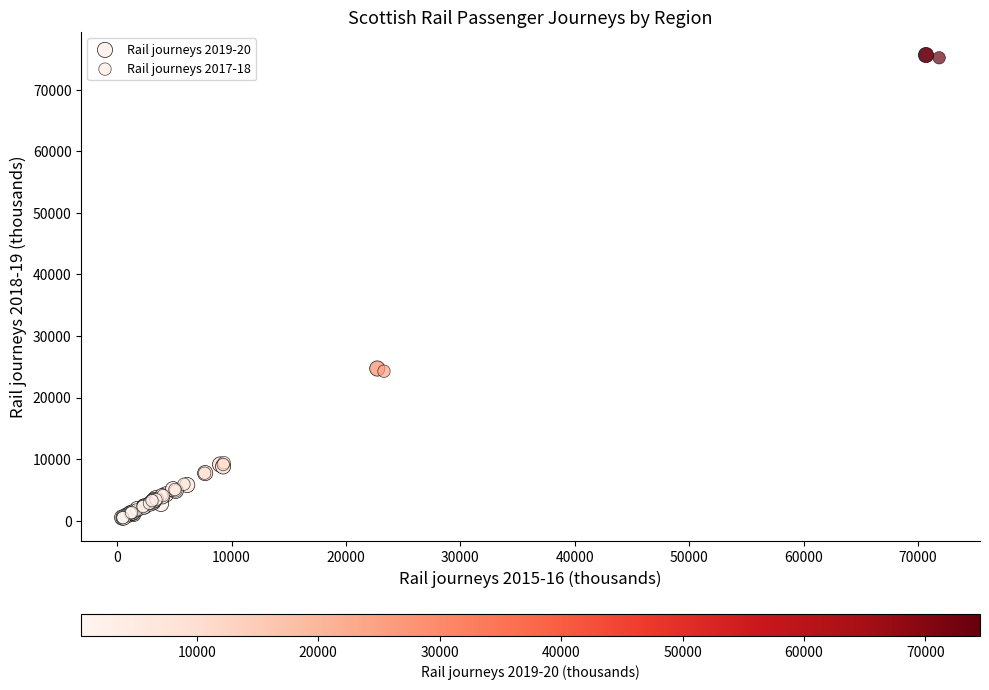

Which series has the largest Y range (max minus min)?

Rail journeys 2019-20